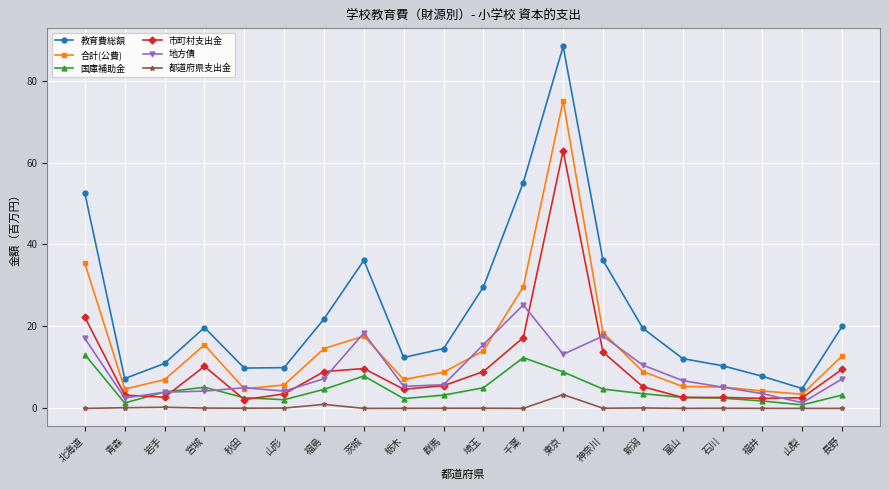

At which category does 教育費総額 reach its first local peak?

宮城